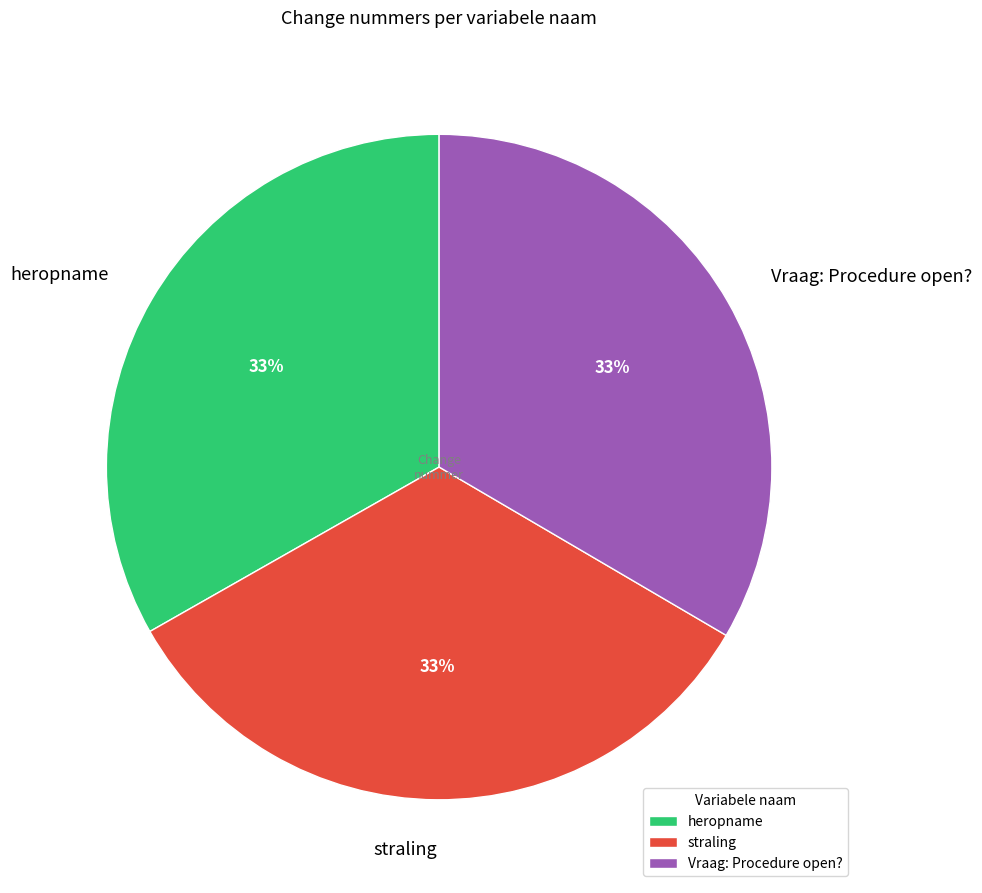

Does straling represent more than half of the total?

No